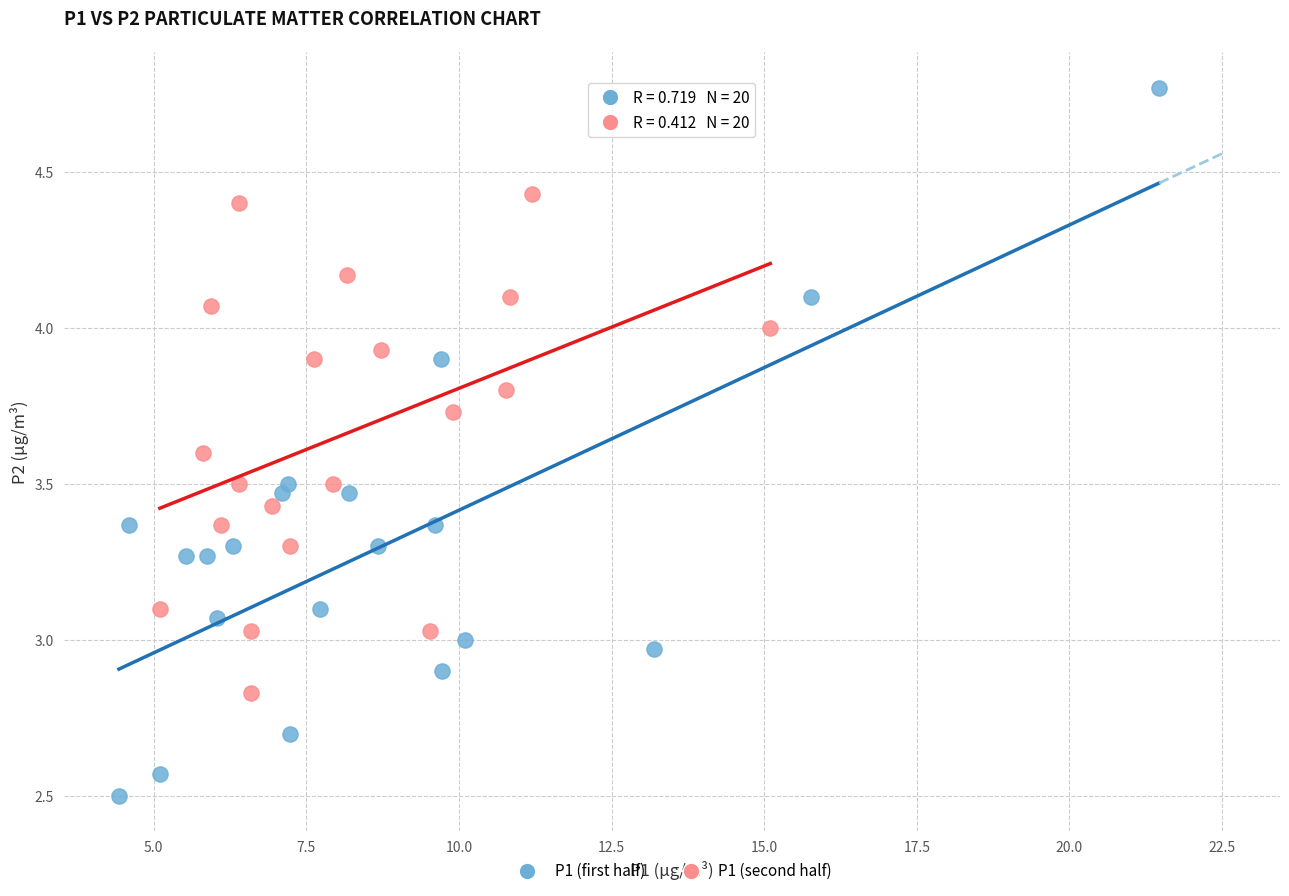

Which series reaches the minimum Y coordinate?

P1 (first half)